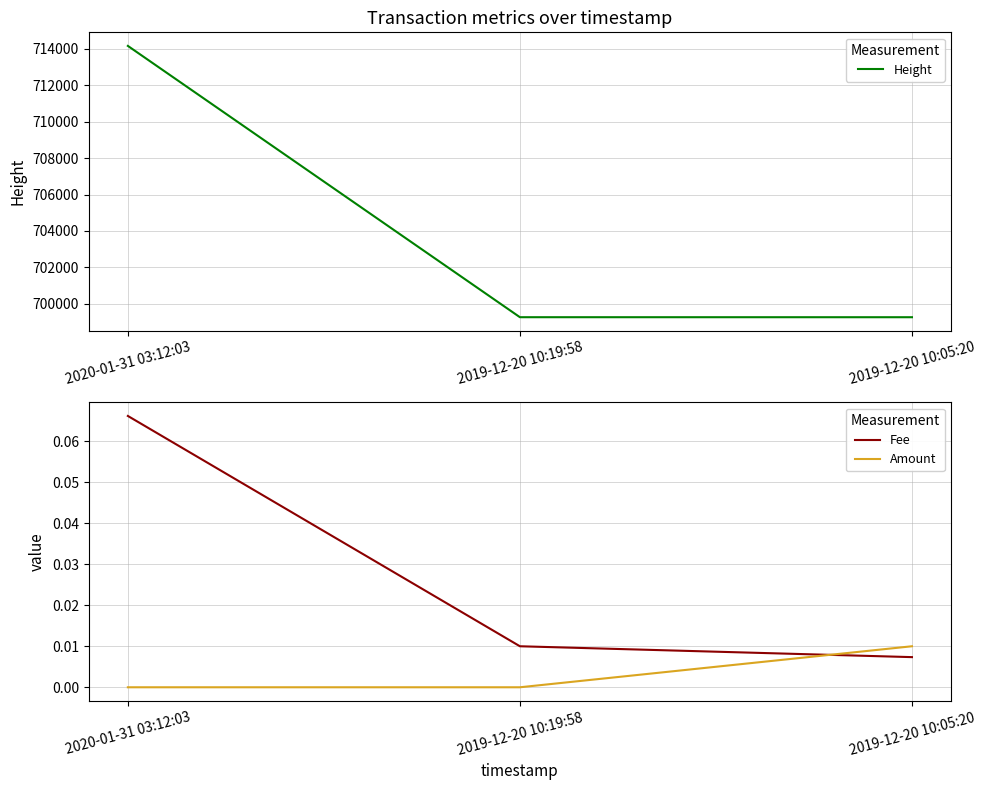

The value of Amount at 2019-12-20 10:19:58 is 0.0. True or false?

True